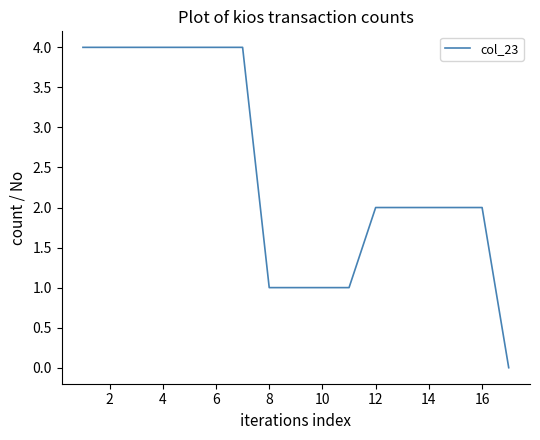

What is the greatest value displayed?

4